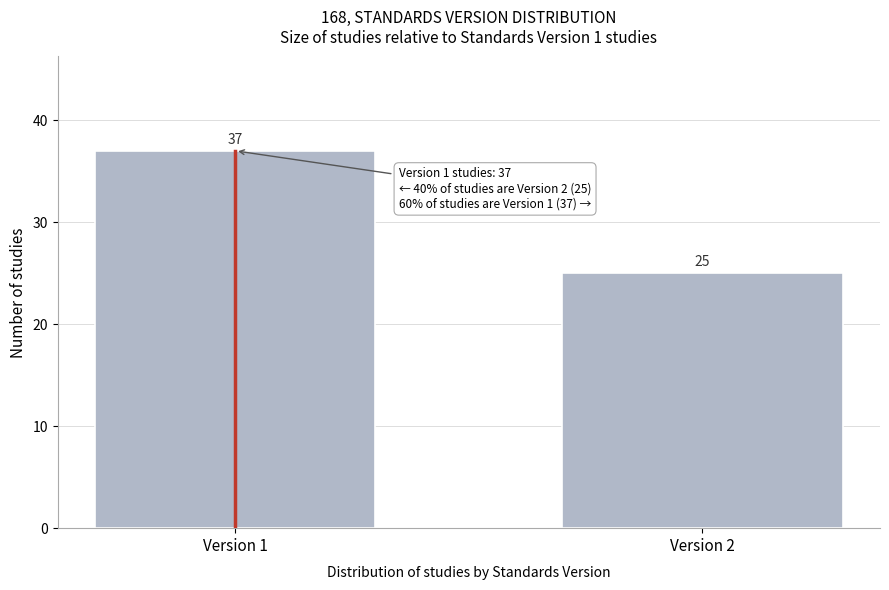

Reading left to right, what are all the values shown in this chart?

37	25